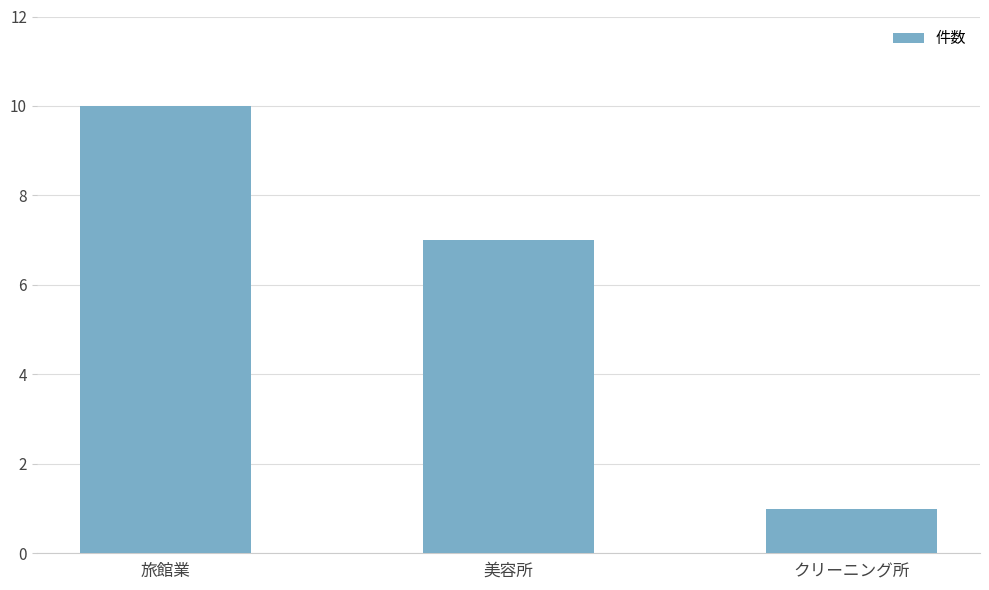

At which category does the chart reach its minimum across all series?

クリーニング所